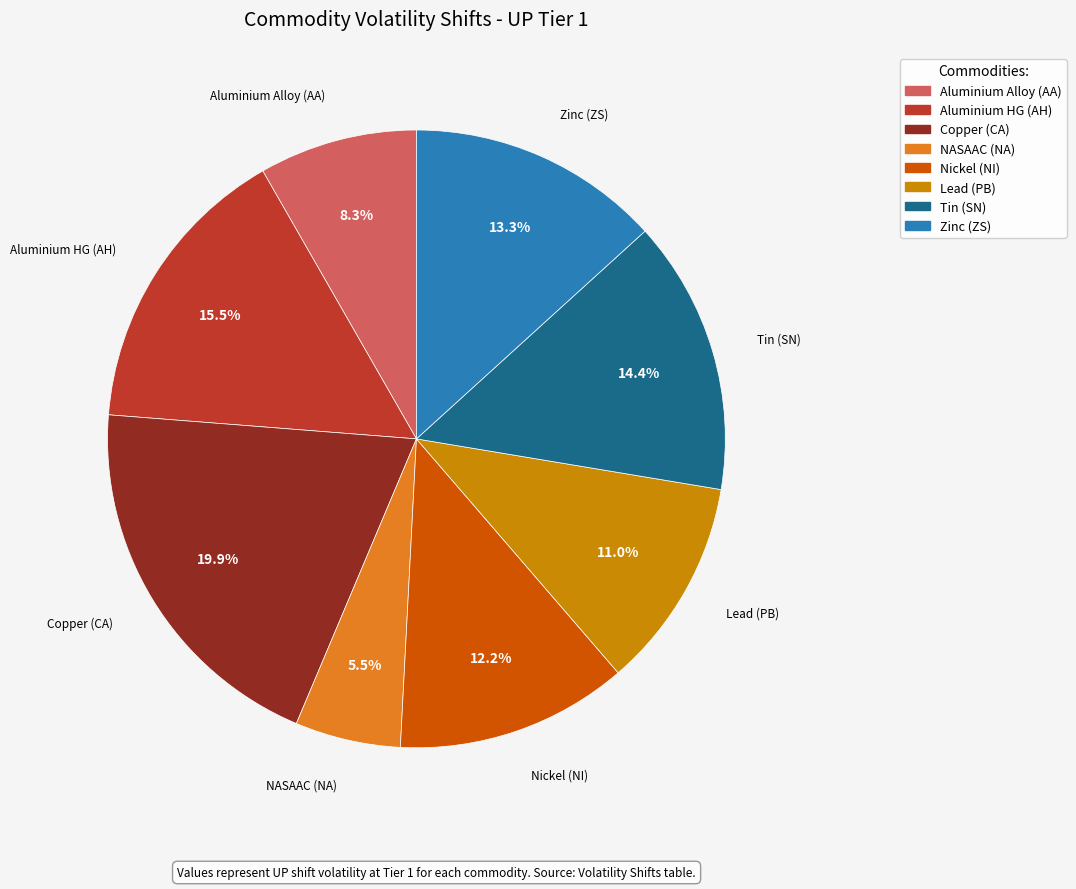

The Zinc (ZS) slice represents 13% of the pie. True or false?

True